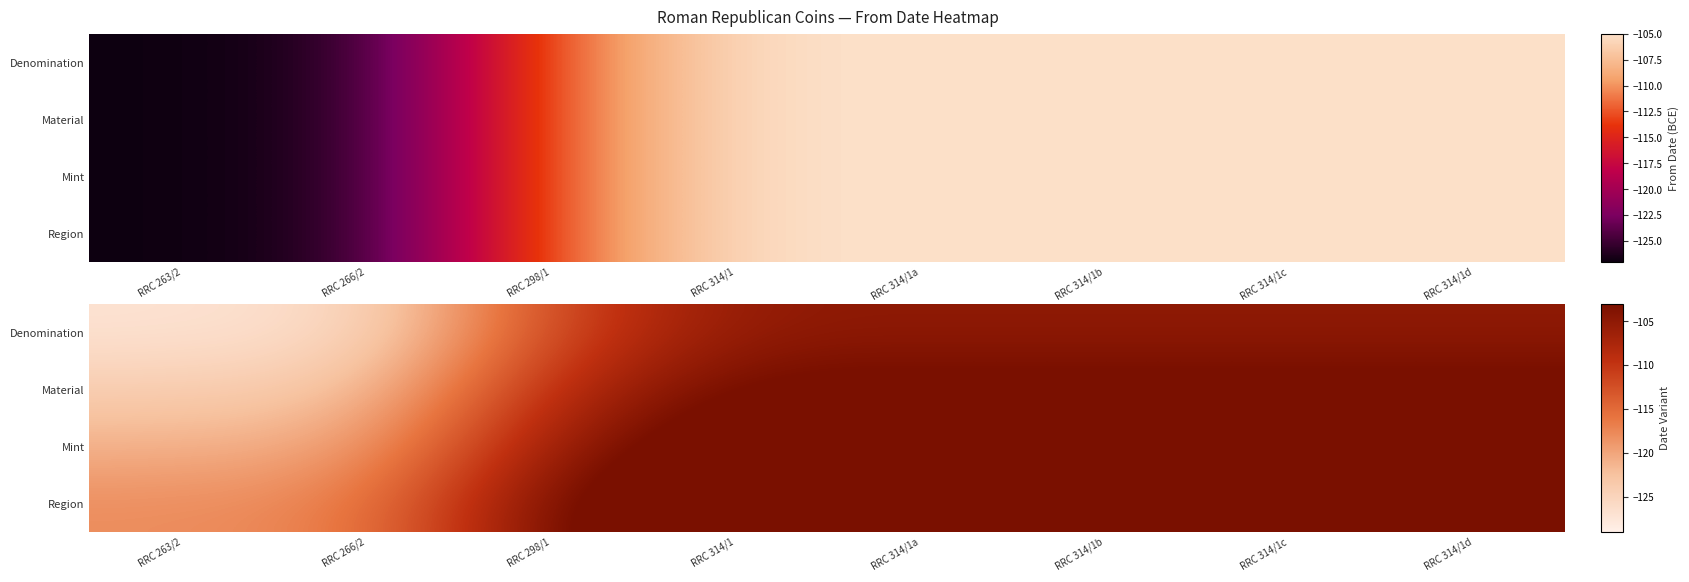

Count the number of categories in the chart.

8